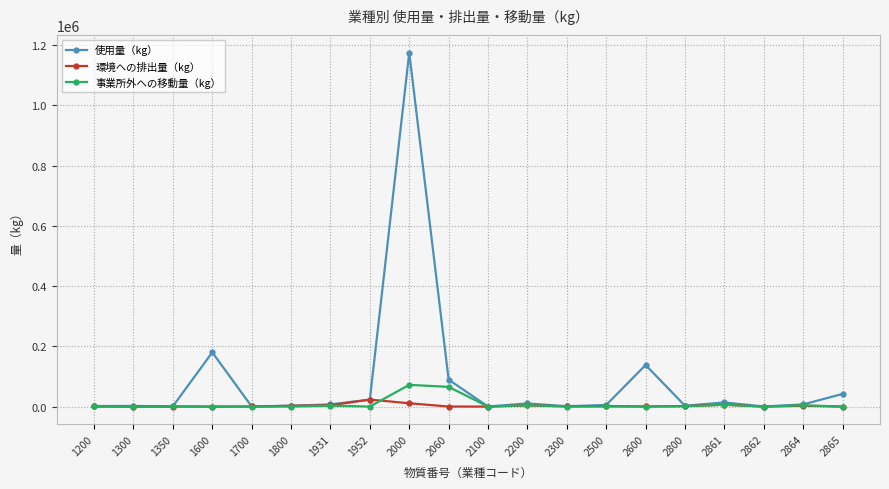

What is the difference between the second highest and minimum values in the 事業所外への移動量（kg） series?

65320.0